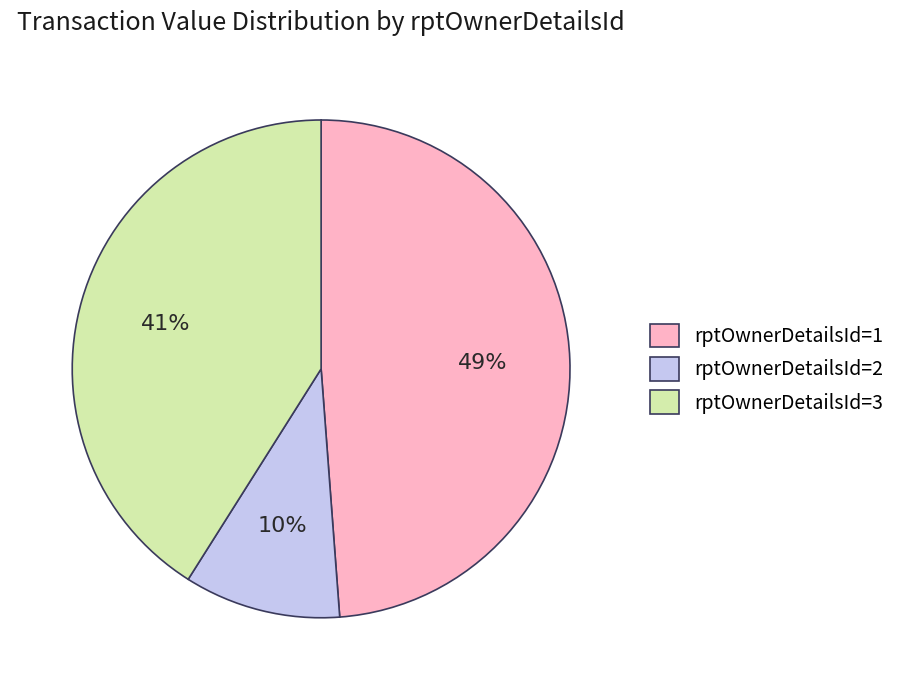

Does rptOwnerDetailsId=1 represent more than half of the total?

No